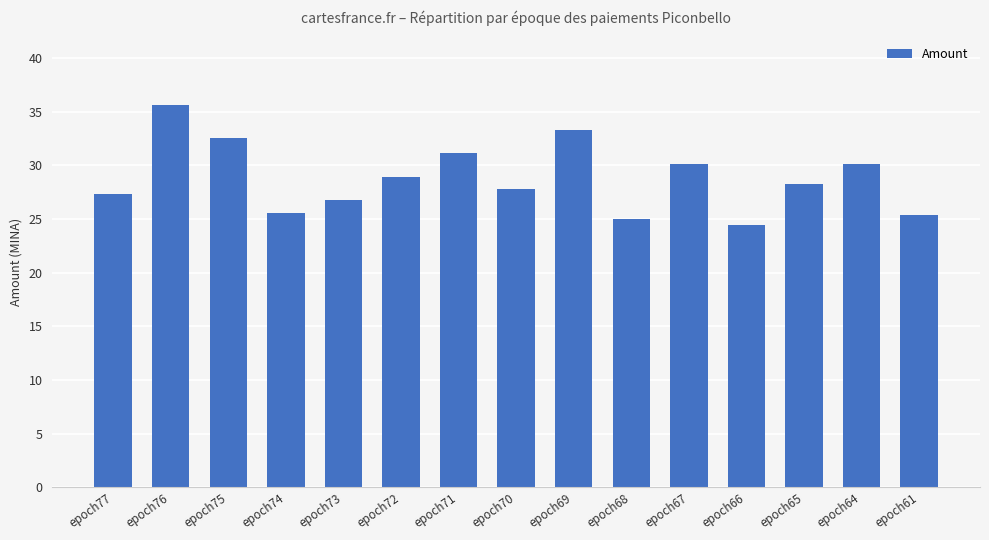

The chart shows a value of 46.6 at epoch72. True or false?

False